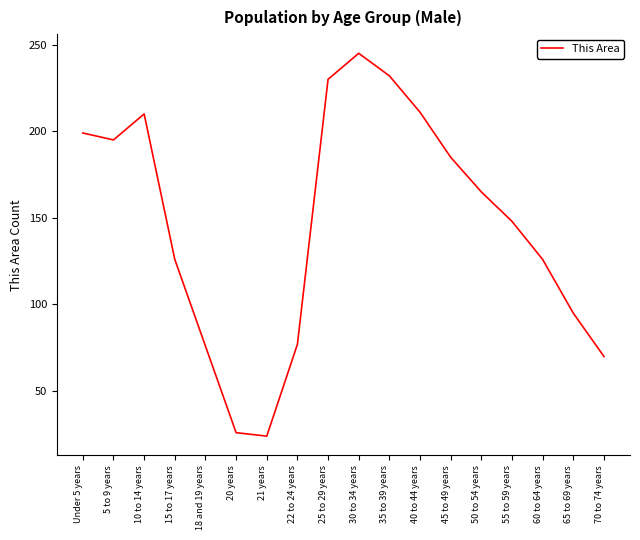

What position from the right is 21 years?

12